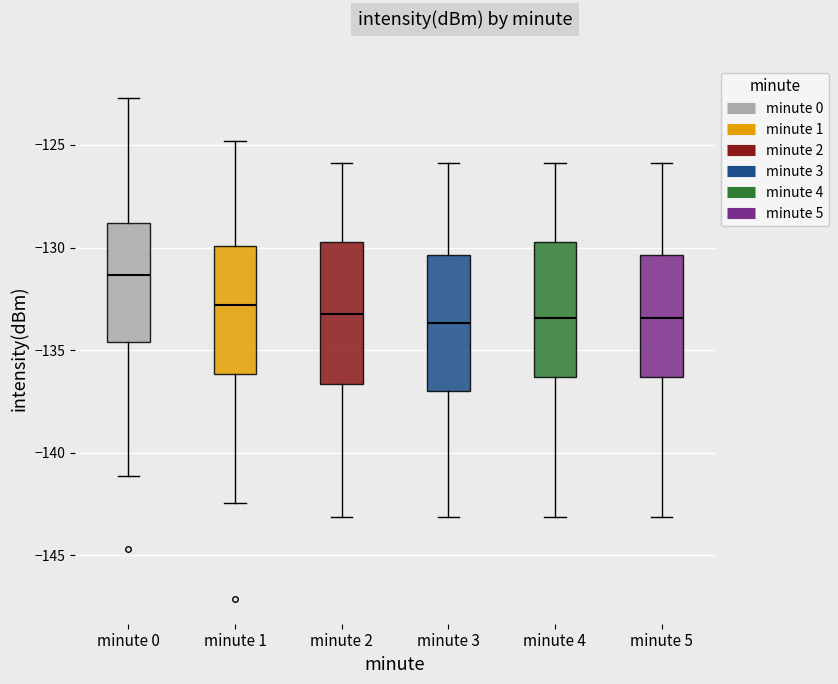

Which box's median line is the highest?

minute 0